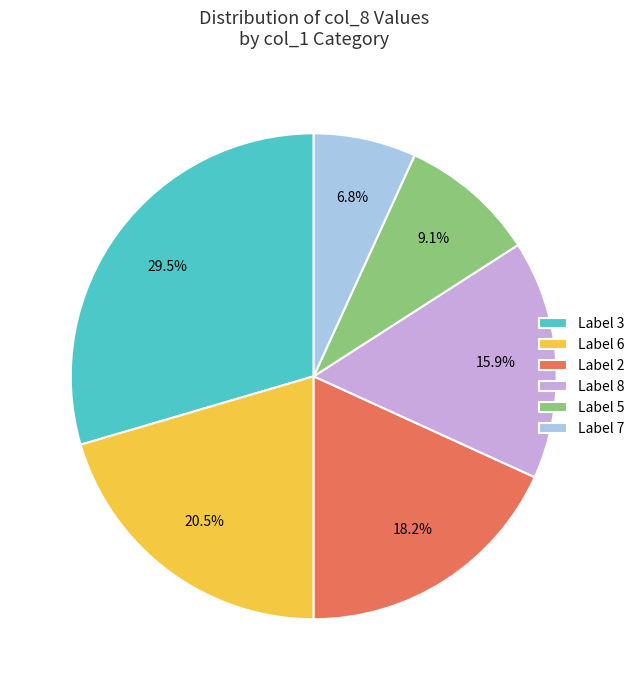

Combined, what portion of the pie is Label 8 and Label 7?

22.7%